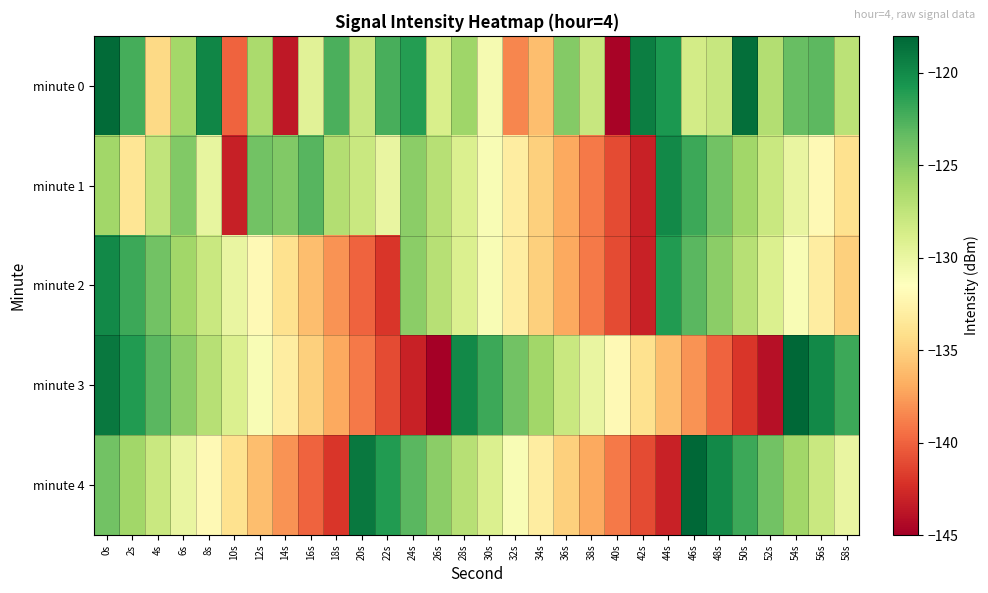

Which has a higher value, 18s or 44s?

44s